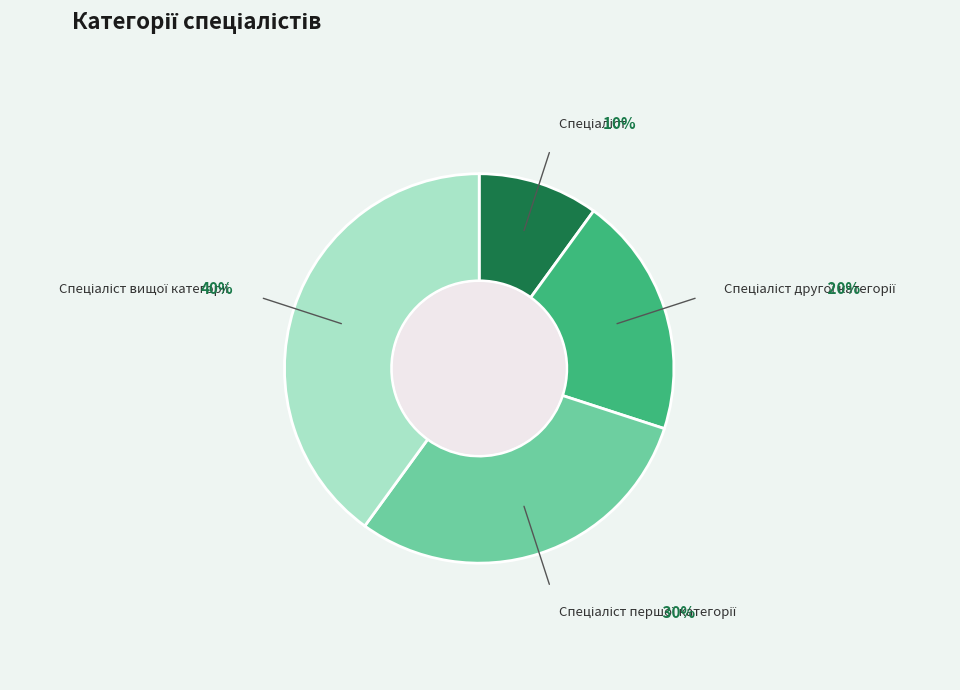

To the nearest percent, what is the average slice percentage?

25%